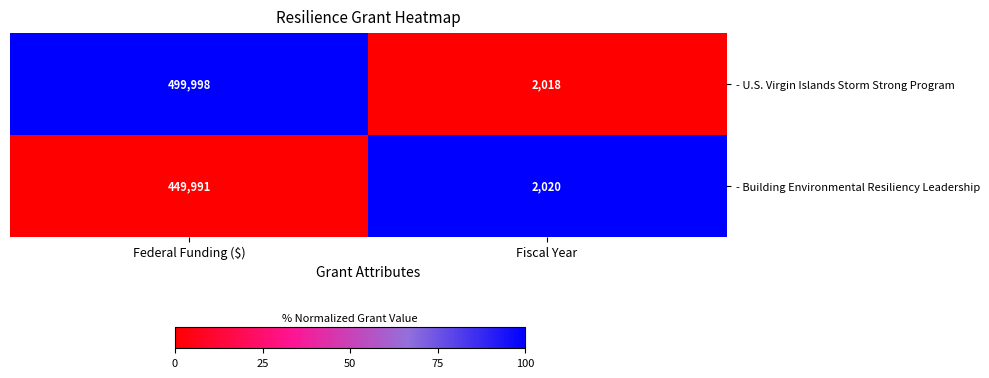

Between Federal Funding ($) and Fiscal Year, which series saw the biggest shift?

- U.S. Virgin Islands Storm Strong Program